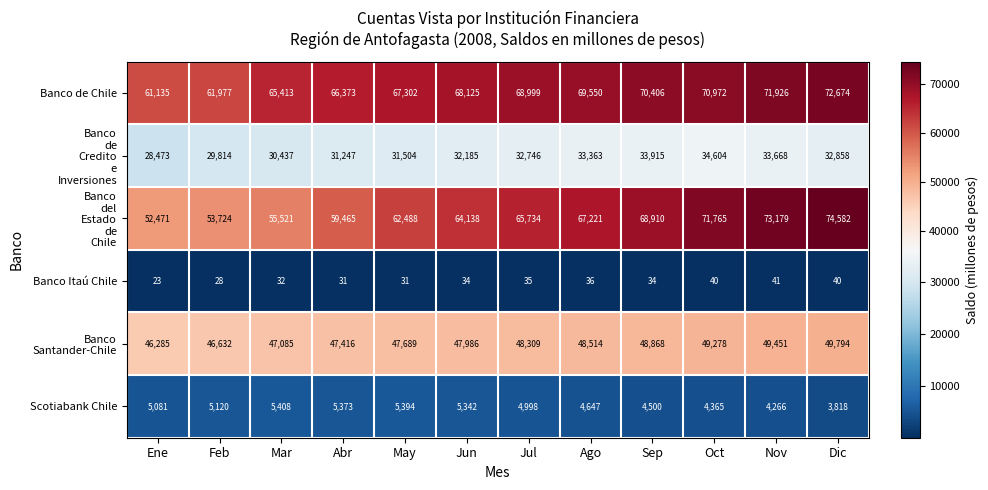

Where is Banco Itaú Chile nearest to the value 32?

Mar